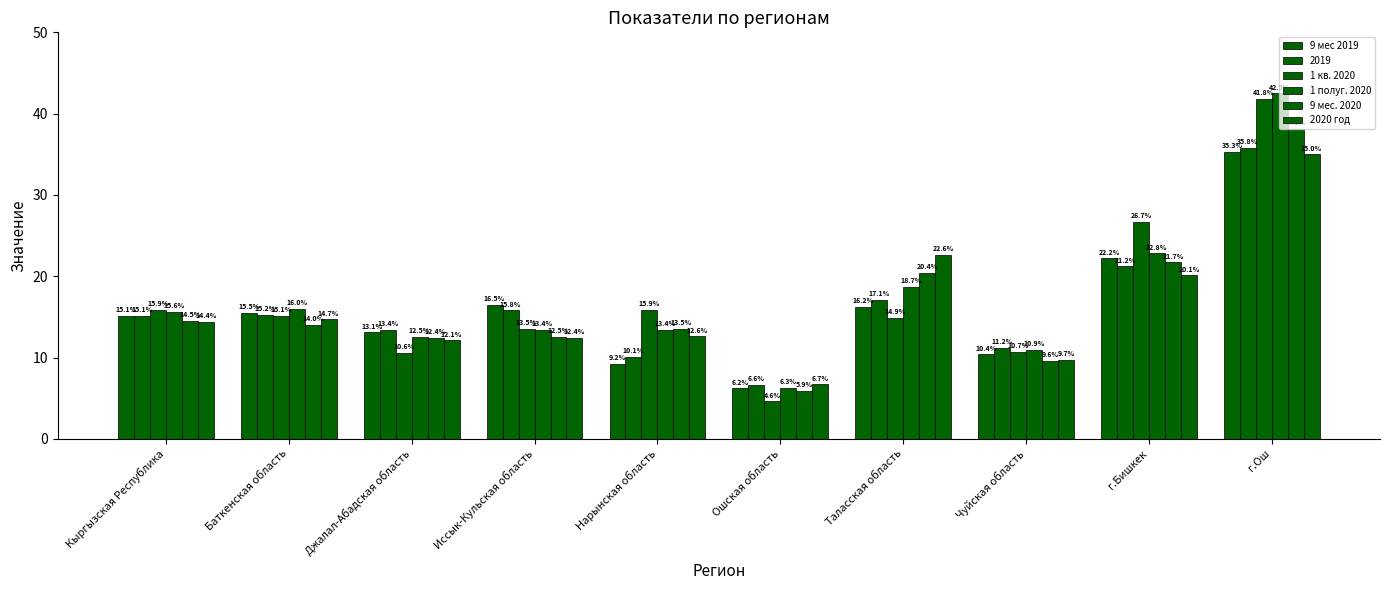

What is the difference between the maximum and minimum values in the 9 мес. 2020 series?

32.2